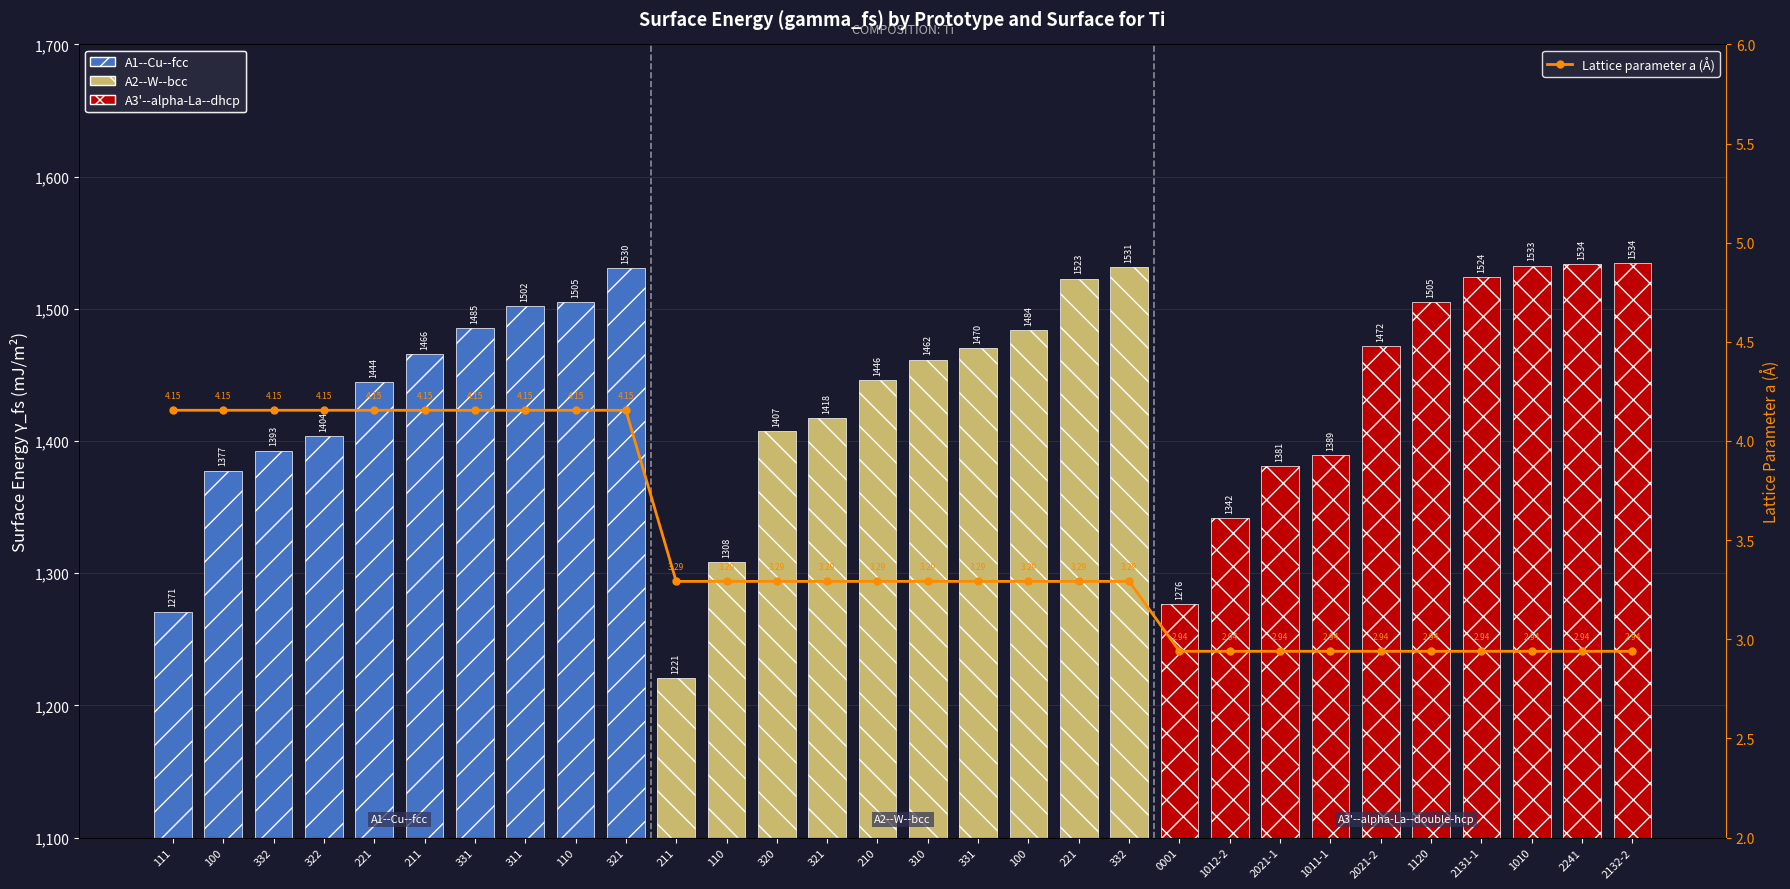

Count the number of categories in the chart.

30